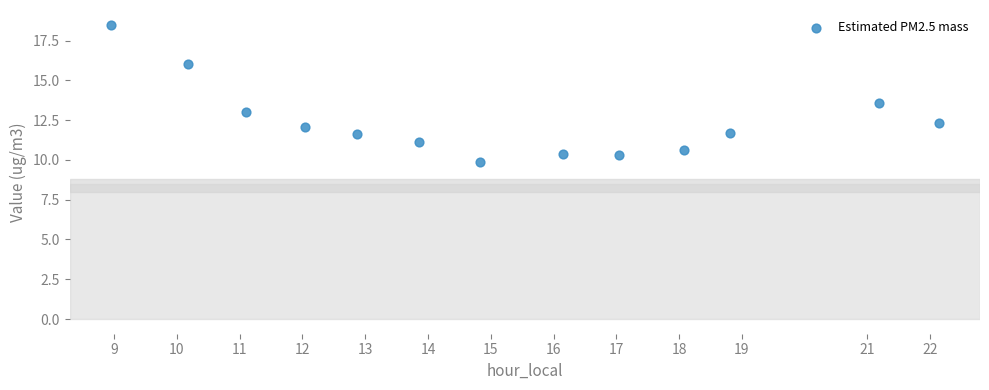

What Y value in the scatter plot is closest to 14?

13.6